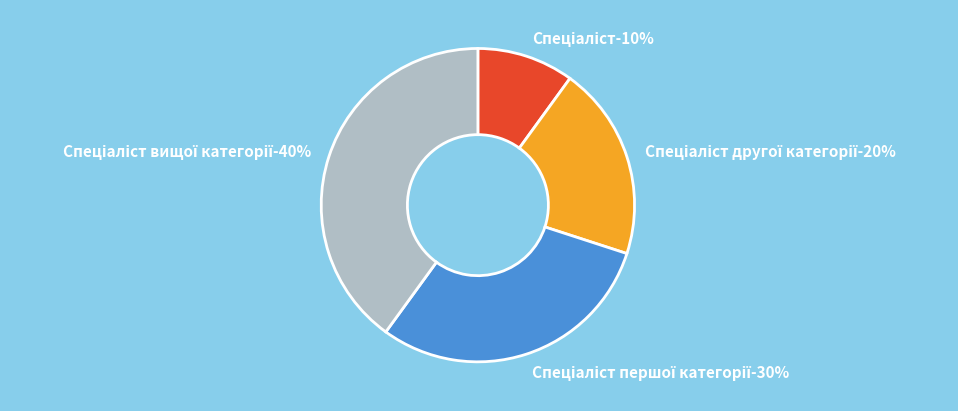

What is the largest slice in the pie chart?

Спеціаліст вищої категорії